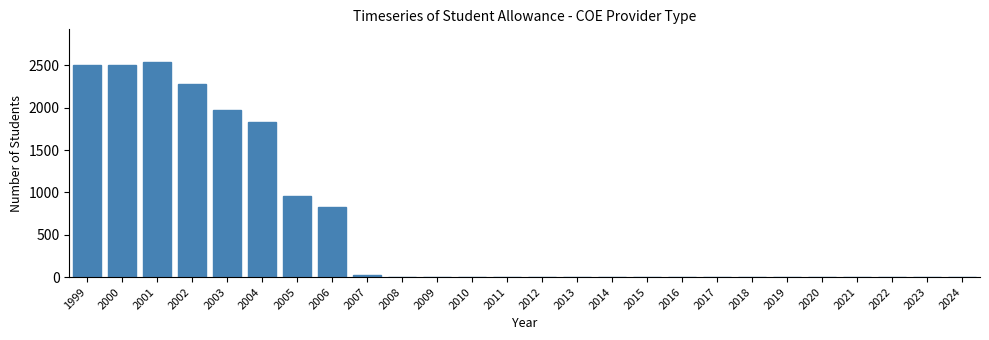

What is the sum of all values?

15438